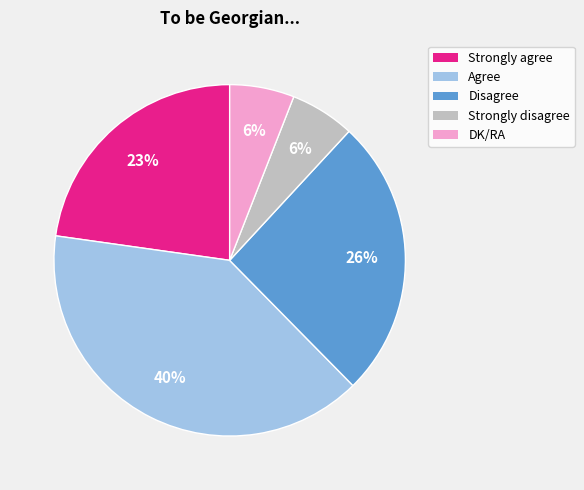

What is the largest slice in the pie chart?

Agree